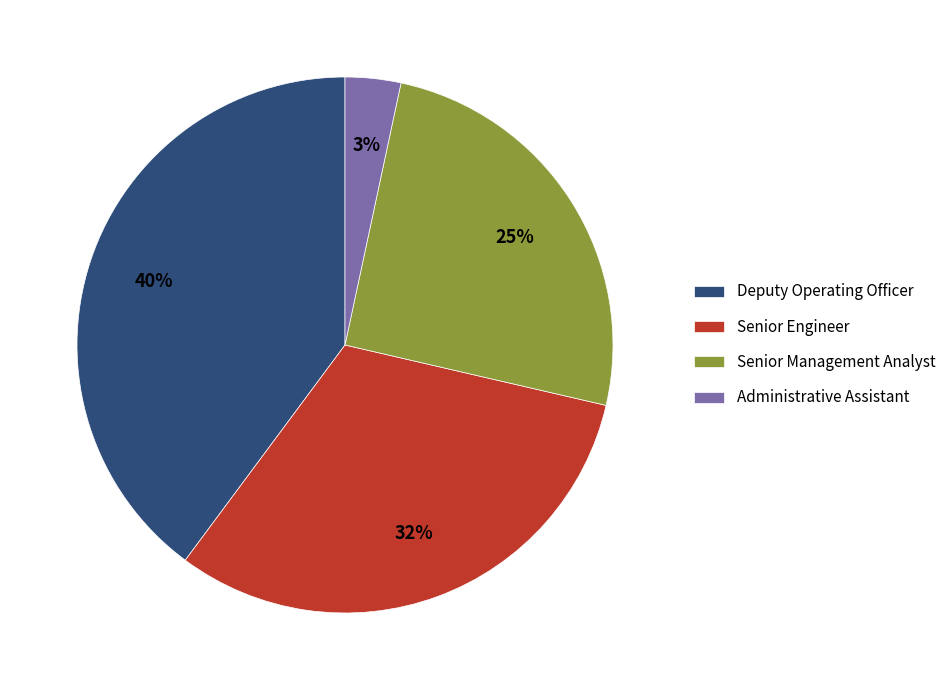

Is there a majority slice in this chart?

No